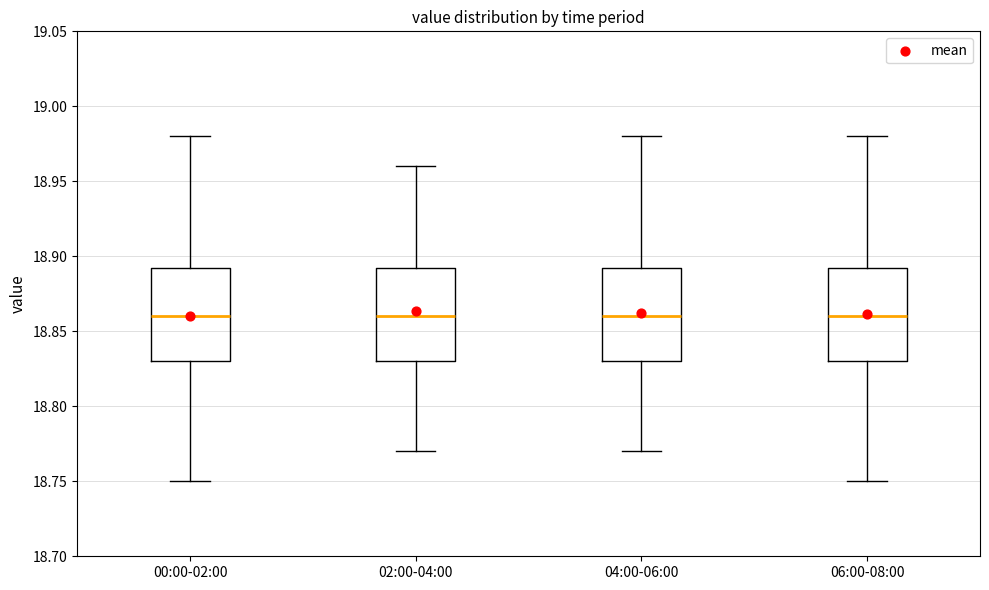

Reading left to right, read every box against the y-axis: the position of its median line, the range the box covers, and the ends of its whiskers. The values are not printed on the chart, so give them approximately, as read against the axis.

00:00-02:00: median 18.860, box 18.830 to 18.895, whiskers 18.750 to 18.980
02:00-04:00: median 18.860, box 18.830 to 18.895, whiskers 18.770 to 18.960
04:00-06:00: median 18.860, box 18.830 to 18.895, whiskers 18.770 to 18.980
06:00-08:00: median 18.860, box 18.830 to 18.895, whiskers 18.750 to 18.980